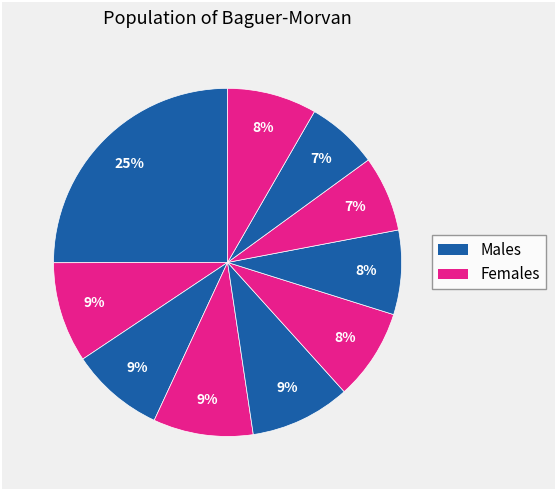

How many slices are in this pie chart?

10